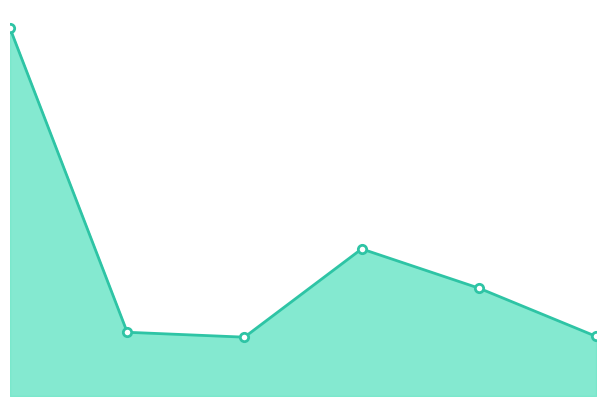

What is the value of the 5th point from the left?

2200